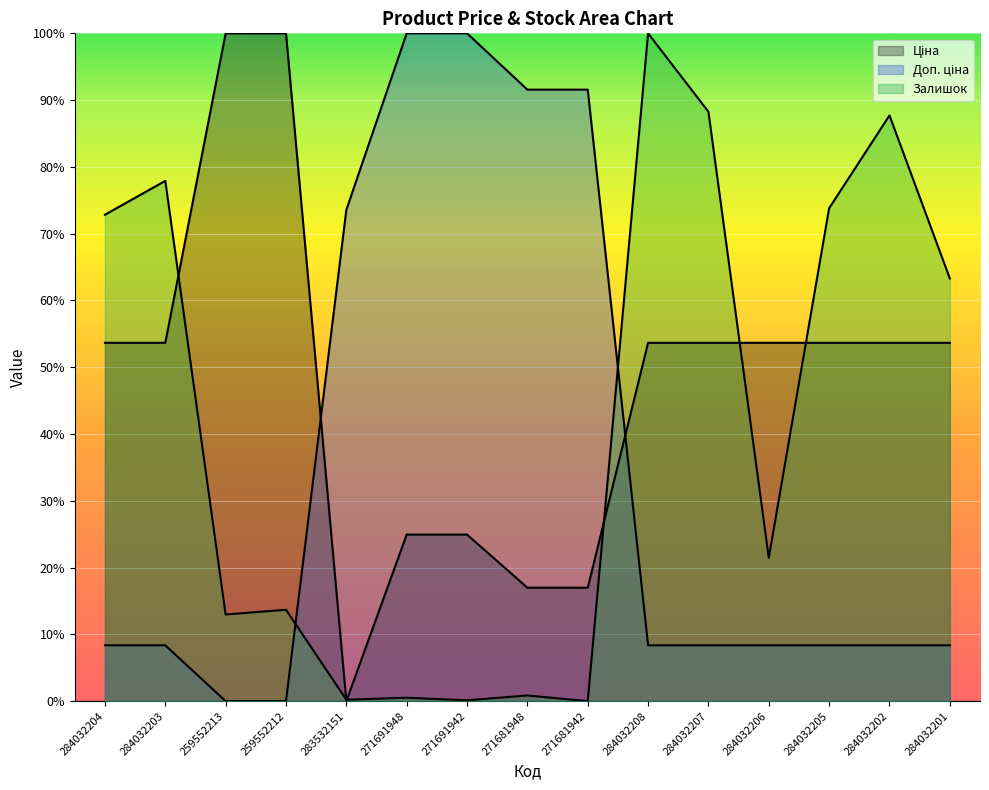

Is it true that Доп. ціна equals 0.4 at 259552212?

False